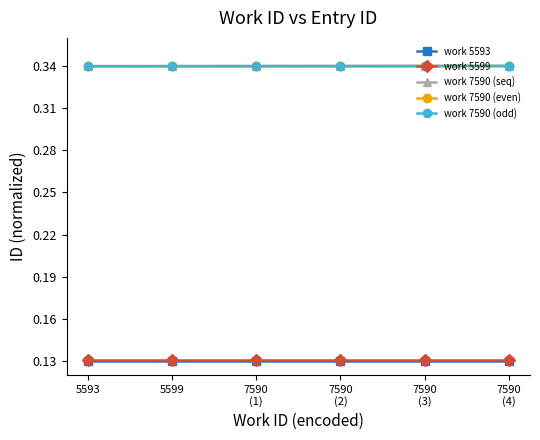

True or false: work 7590 (even) and work 5593 cross at least once.

False